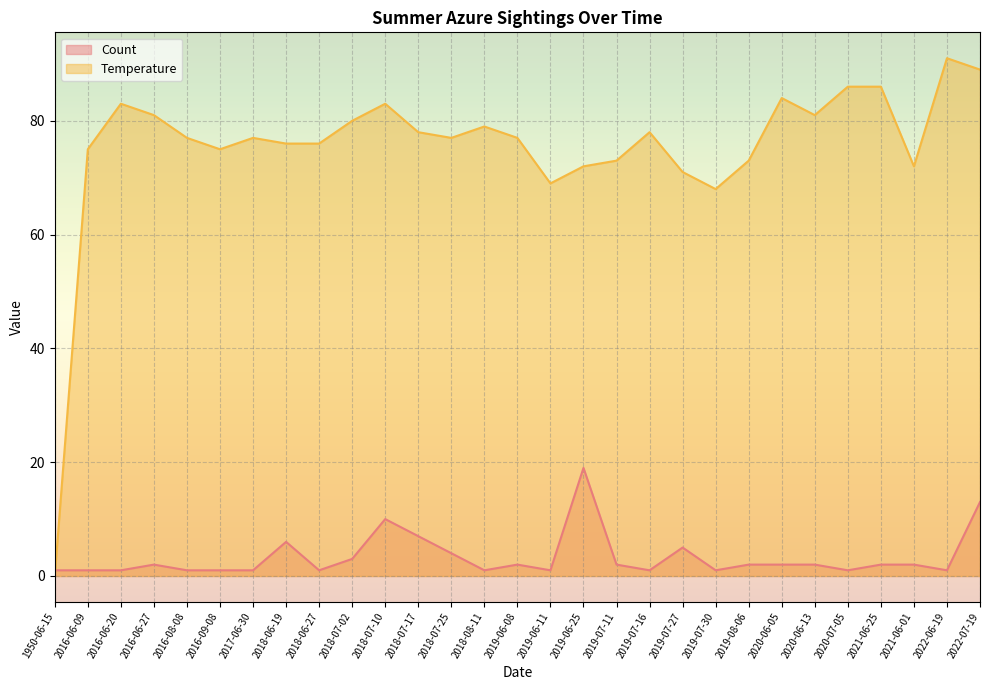

Reading left to right, transcribe all the data shown in this chart.

Count: 1950-06-15=1	2016-06-09=1	2016-06-20=1	2016-06-27=2	2016-08-08=1	2016-09-08=1	2017-06-30=1	2018-06-19=6	2018-06-27=1	2018-07-02=3	2018-07-10=10	2018-07-17=7	2018-07-25=4	2018-08-11=1	2019-06-08=2	2019-06-11=1	2019-06-25=19	2019-07-11=2	2019-07-16=1	2019-07-27=5	2019-07-30=1	2019-08-06=2	2020-06-05=2	2020-06-13=2	2020-07-05=1	2021-06-25=2	2021-06-01=2	2022-06-19=1	2022-07-19=13
Temperature: 1950-06-15=0	2016-06-09=75	2016-06-20=83	2016-06-27=81	2016-08-08=77	2016-09-08=75	2017-06-30=77	2018-06-19=76	2018-06-27=76	2018-07-02=80	2018-07-10=83	2018-07-17=78	2018-07-25=77	2018-08-11=79	2019-06-08=77	2019-06-11=69	2019-06-25=72	2019-07-11=73	2019-07-16=78	2019-07-27=71	2019-07-30=68	2019-08-06=73	2020-06-05=84	2020-06-13=81	2020-07-05=86	2021-06-25=86	2021-06-01=72	2022-06-19=91	2022-07-19=89